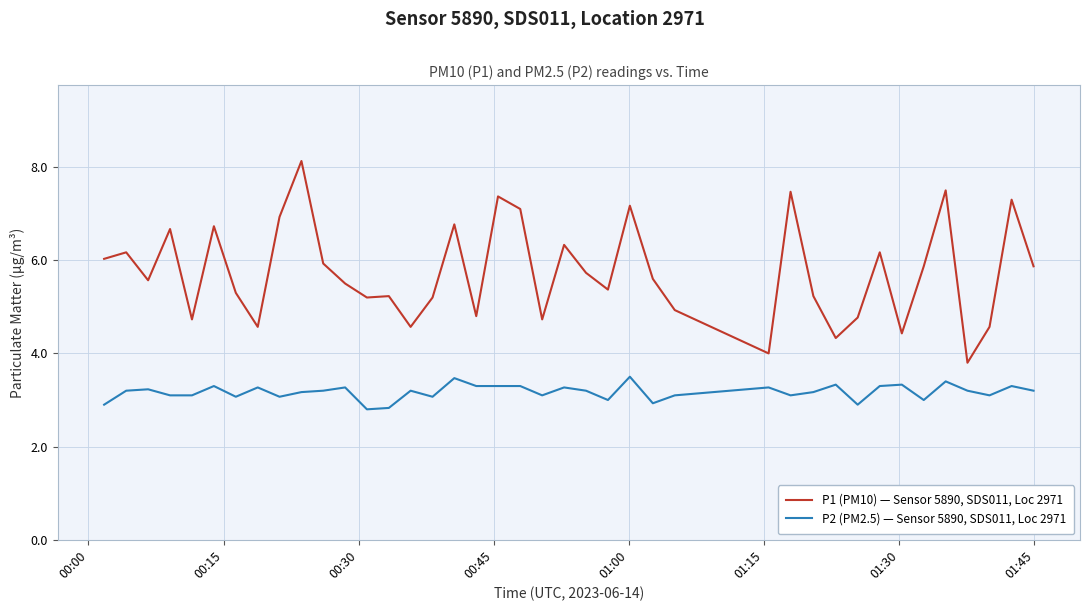

What is the difference between the second highest and second lowest values in the P1 (PM10) — Sensor 5890, SDS011, Loc 2971 series?

3.5